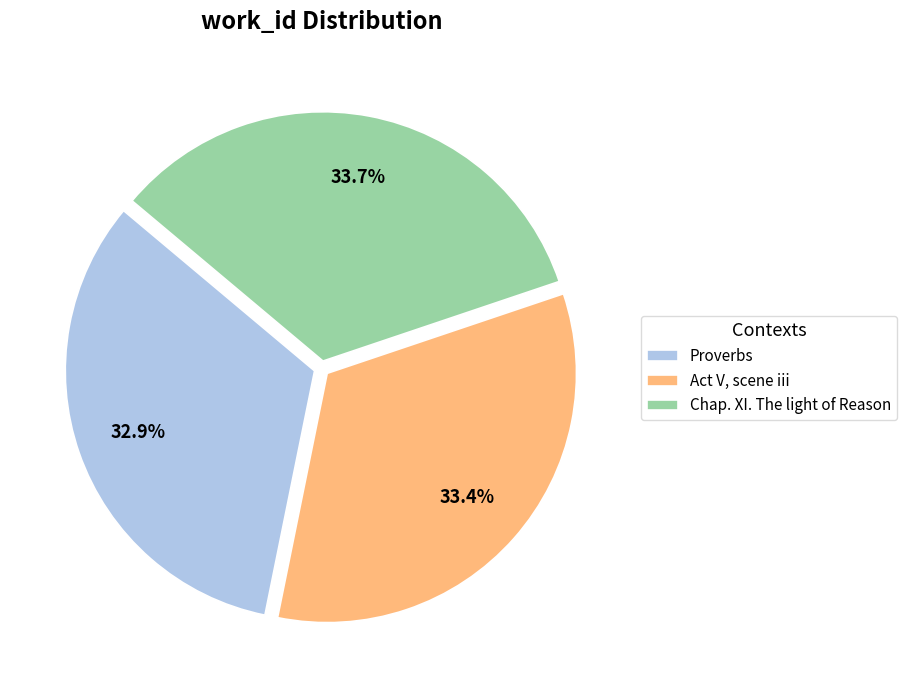

The Proverbs slice represents 22% of the pie. True or false?

False